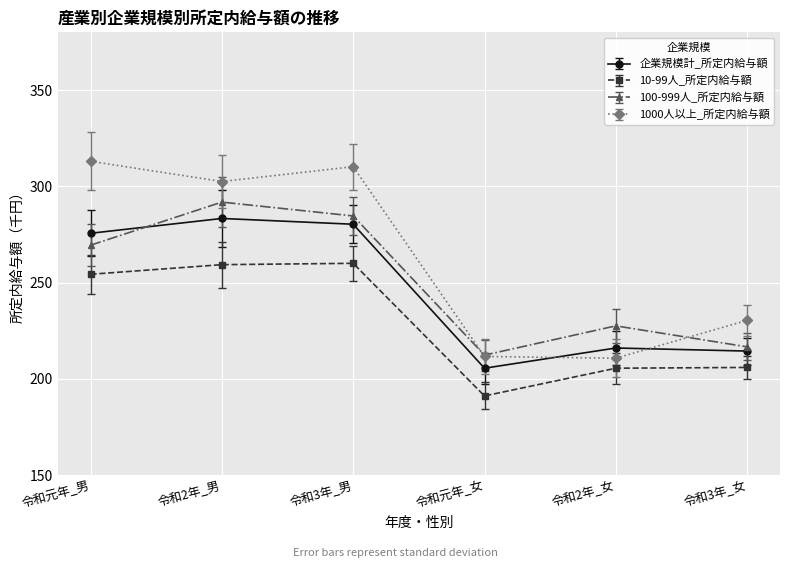

What are all the series names shown in the legend?

企業規模計_所定内給与額, 10-99人_所定内給与額, 100-999人_所定内給与額, 1000人以上_所定内給与額